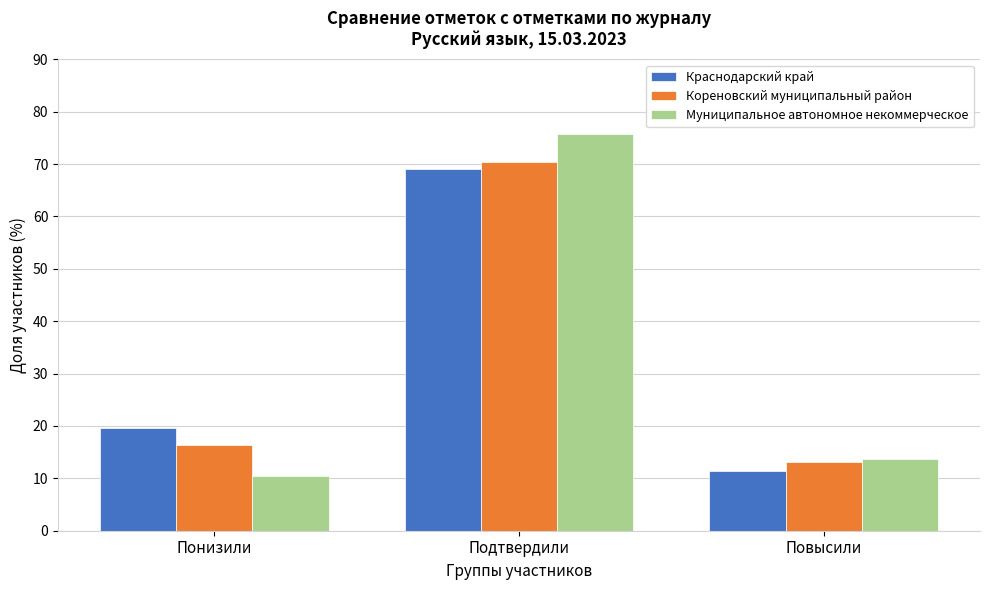

Which series has the widest spread of values?

Муниципальное автономное некоммерческое